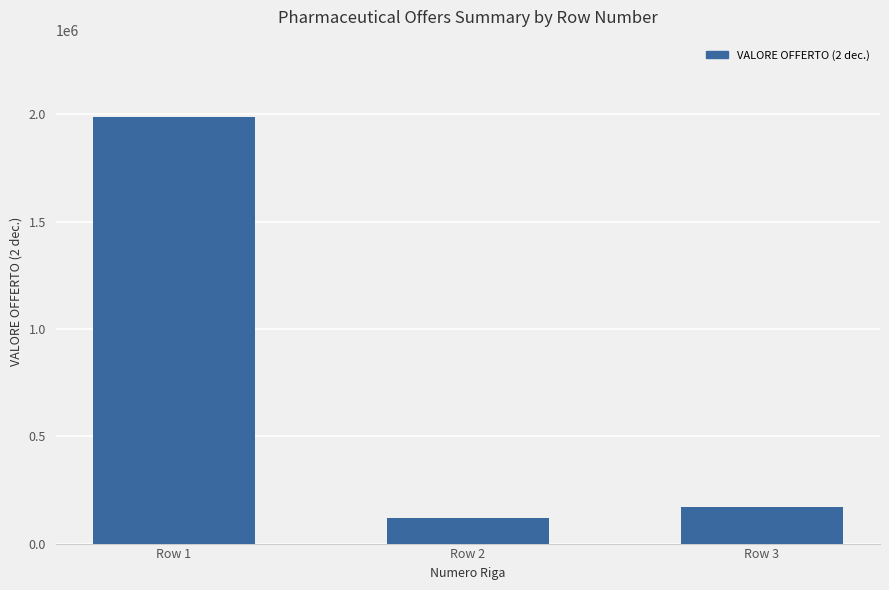

What is the maximum value shown in the chart?

1990399.9